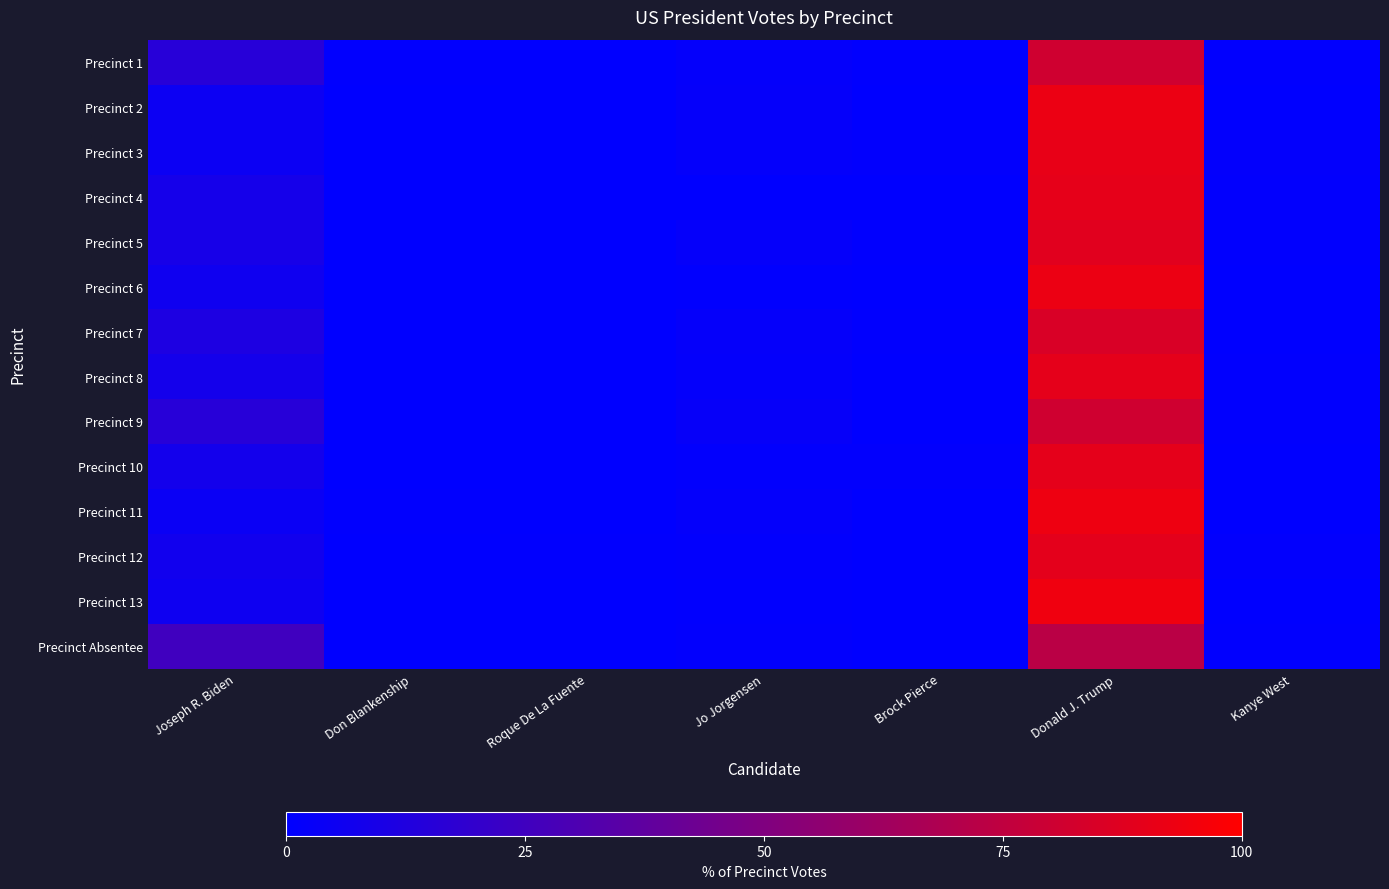

Rank the series by their maximum value, from highest to lowest.

Precinct 13, Precinct 11, Precinct 6, Precinct 2, Precinct 3, Precinct 4, Precinct 10, Precinct 8, Precinct 12, Precinct 5, Precinct 7, Precinct 9, Precinct 1, Precinct Absentee